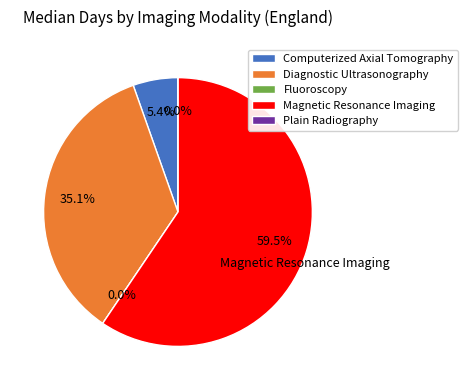

What is the change in value from Computerized Axial Tomography to Plain Radiography?

-2